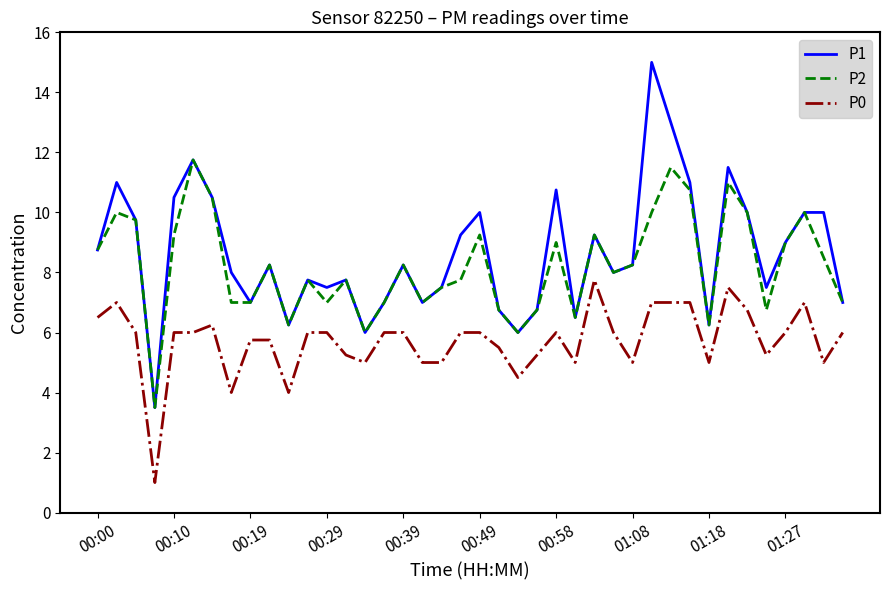

What are all the series names shown in the legend?

P1, P2, P0